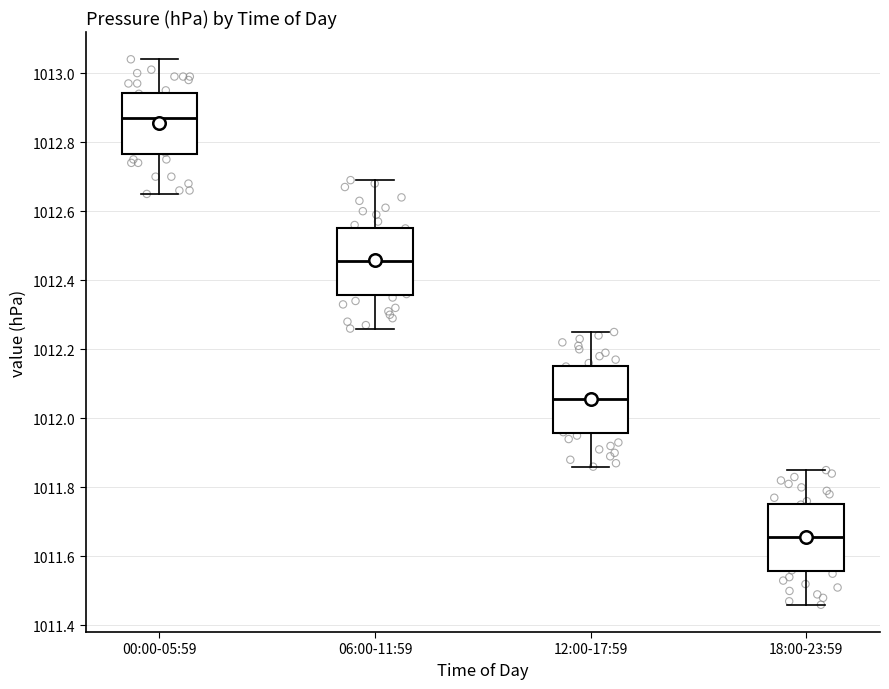

Where does the lower whisker of the box for 06:00-11:59 end on the y-axis? The values are not printed on the chart, so give them approximately, as read against the axis.

1012.26